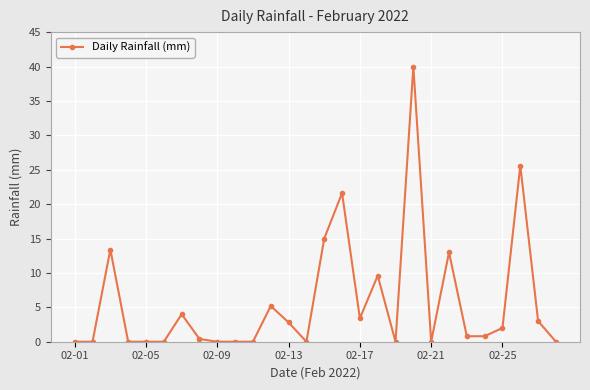

What is the maximum value shown in the chart?

40.0